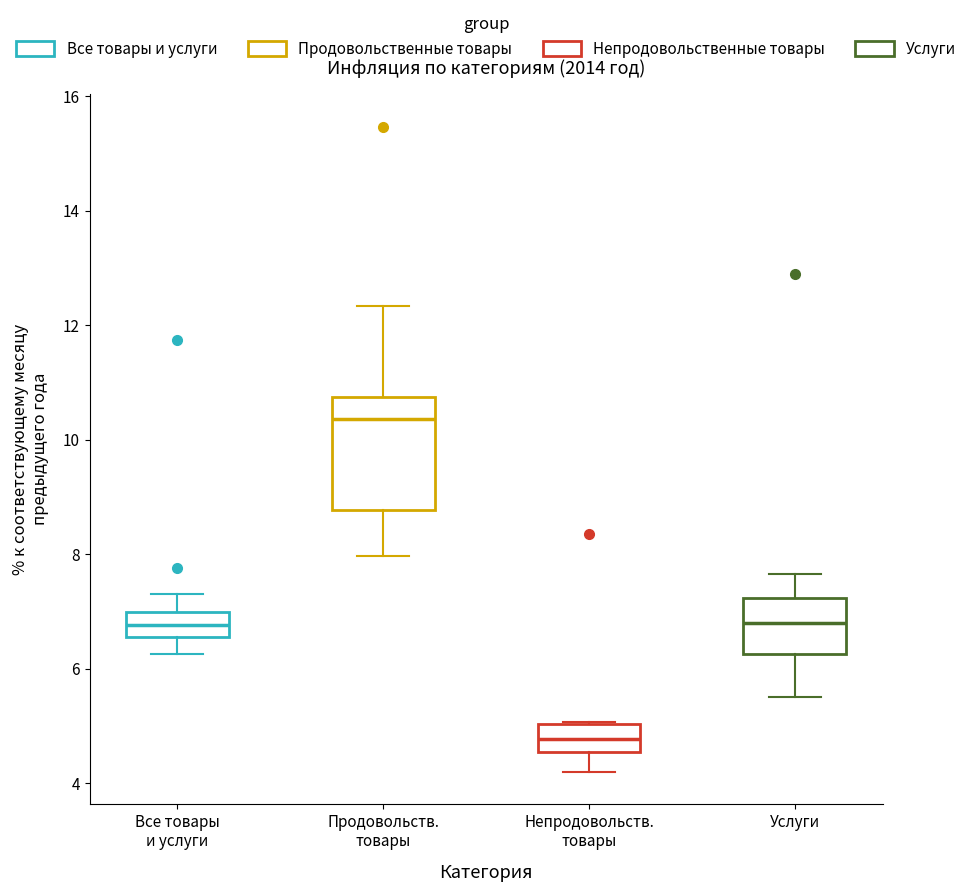

Where does the lower whisker of the box for Непродовольств. товары end on the y-axis? The values are not printed on the chart, so give them approximately, as read against the axis.

4.2